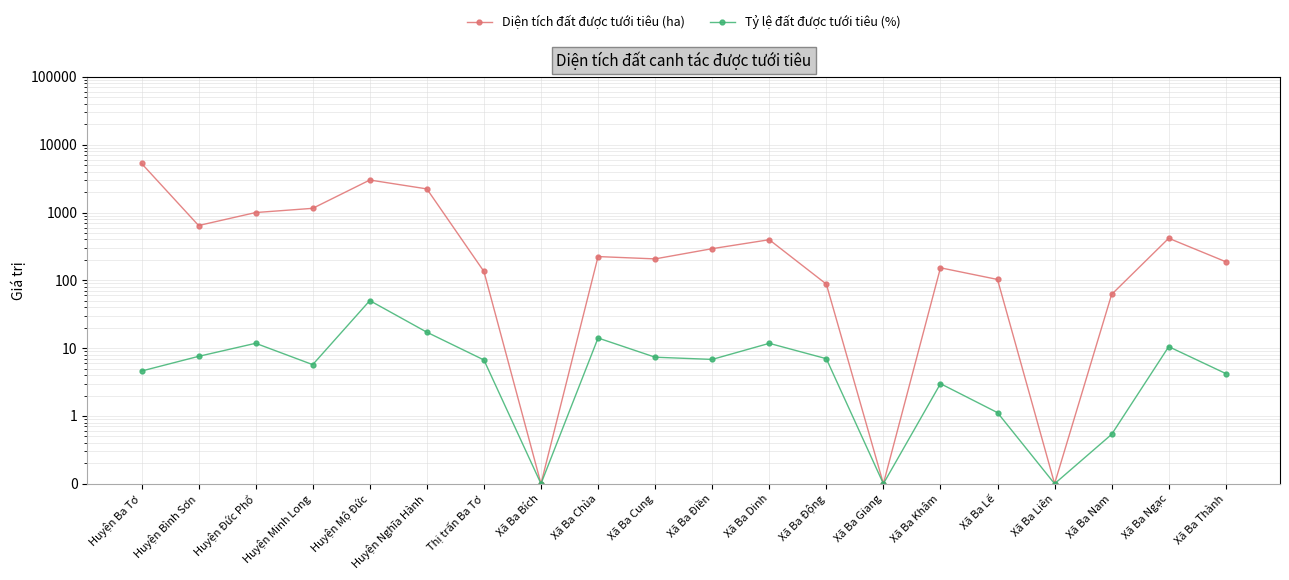

At which category does Tỷ lệ đất được tưới tiêu (%) reach its first local peak?

Huyện Đức Phổ